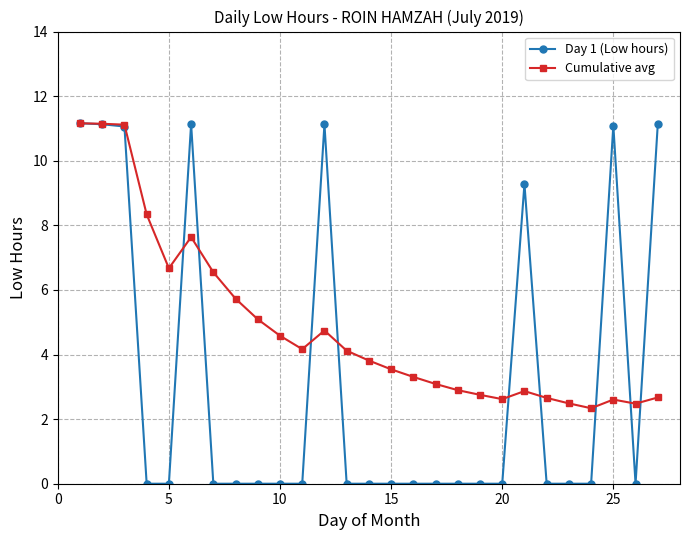

What is the value of the Day 1 (Low hours) point at the 1st from the left?

11.2